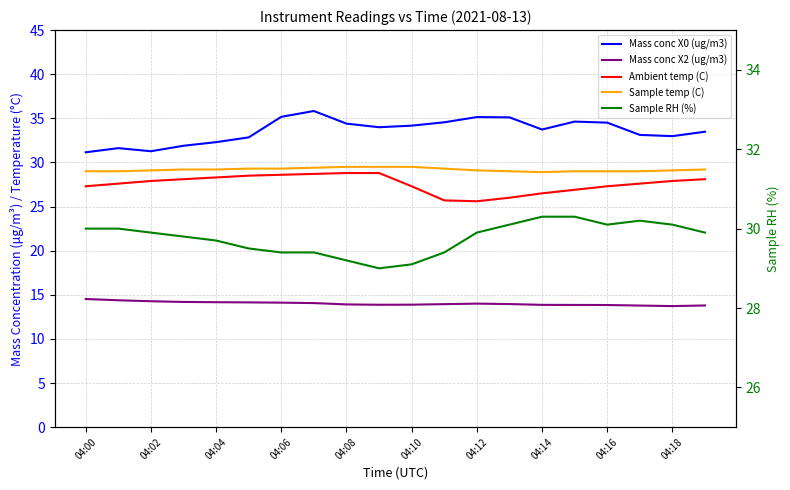

The value of Ambient temp (C) at 04:18 is 15.7. True or false?

False